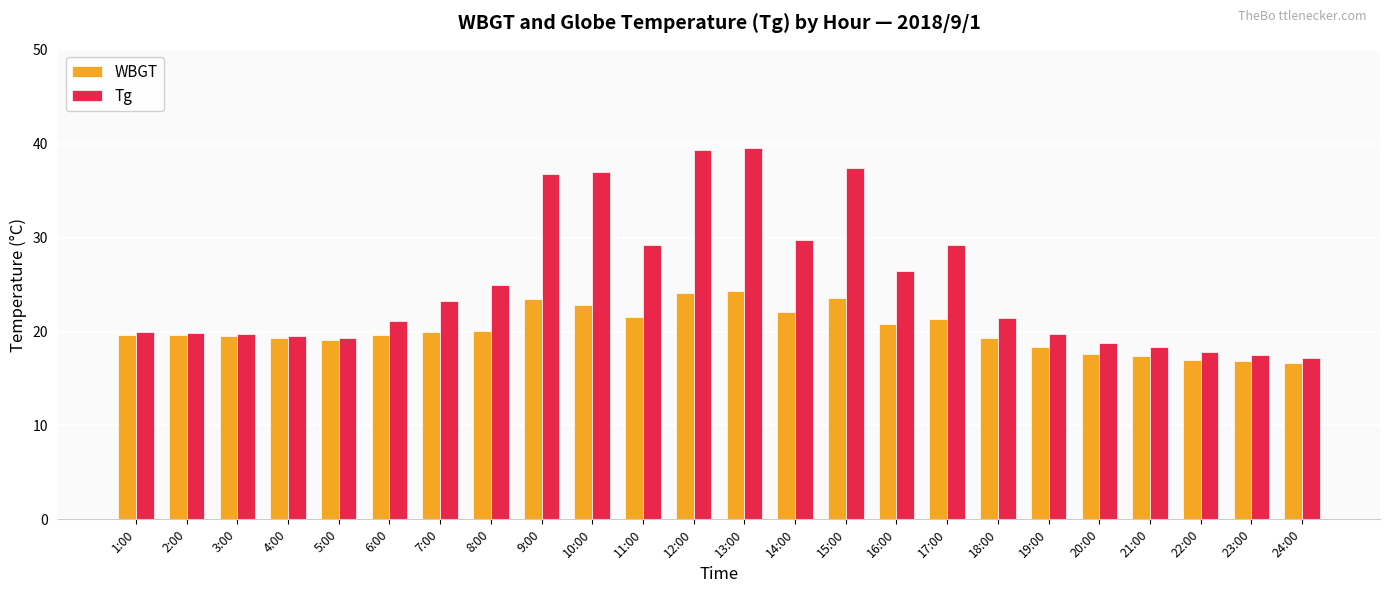

What is the approximate value of WBGT at 14:00?

22.1